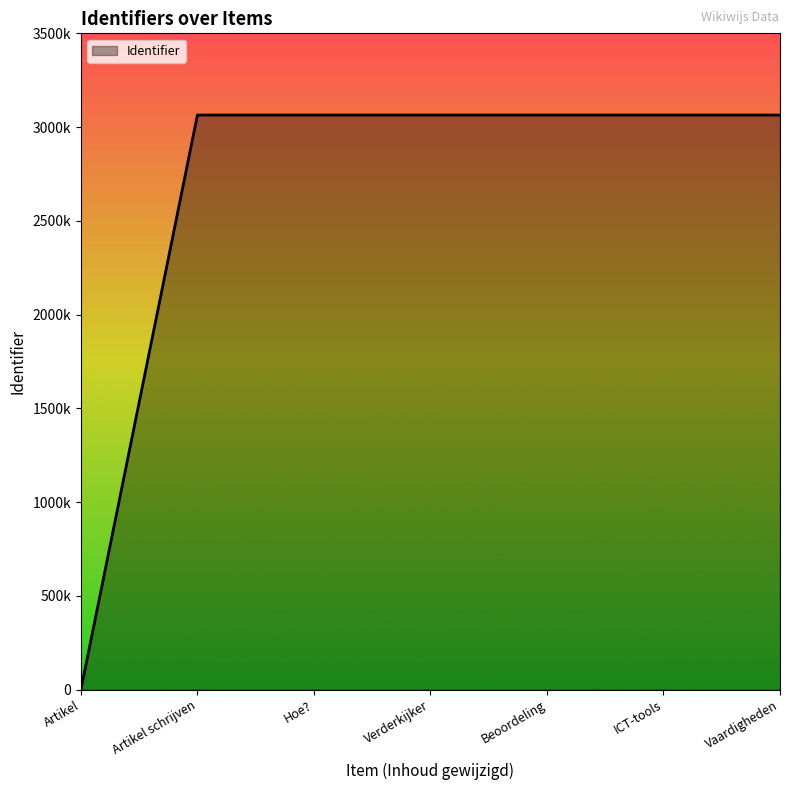

At which label is the value closest to 1532066?

Artikel schrijven